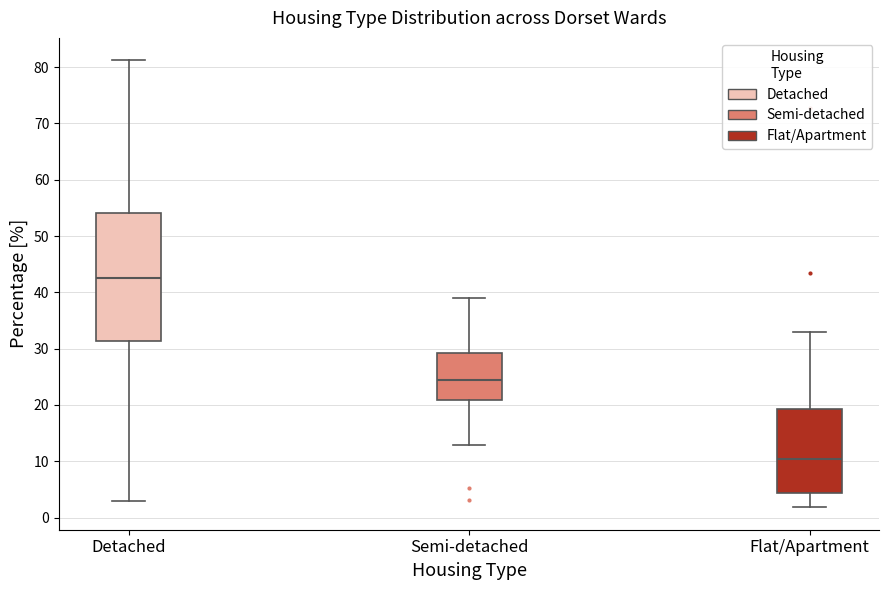

Which box is the tallest, from its lower edge to its upper edge?

Detached